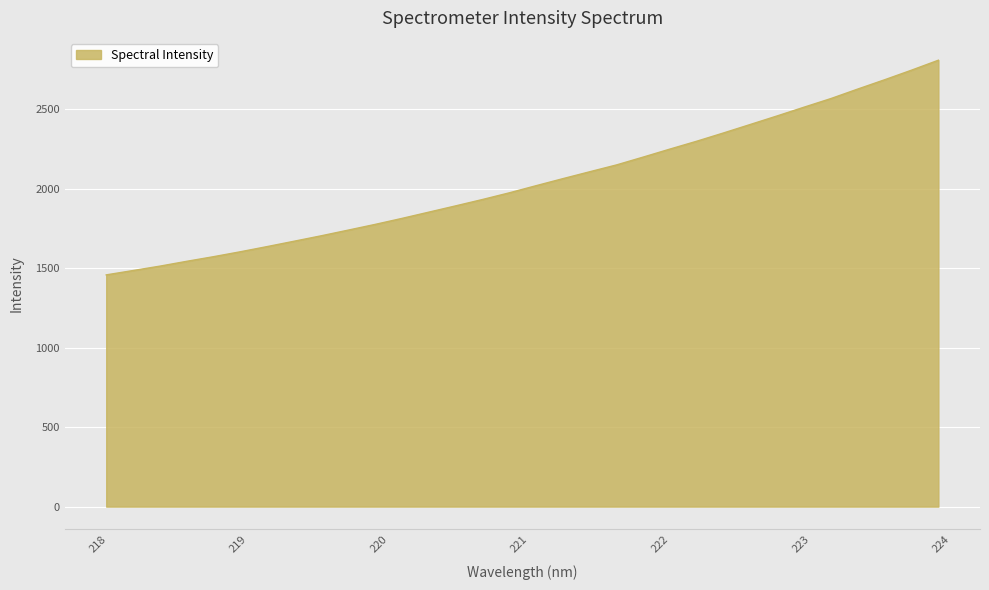

How many categories are shown in the chart?

32